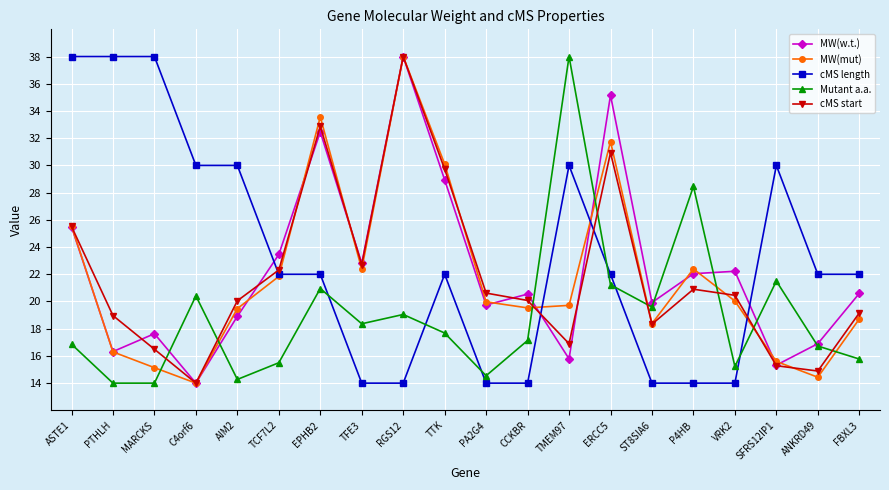

What is the label of the 16th point from the right?

AIM2